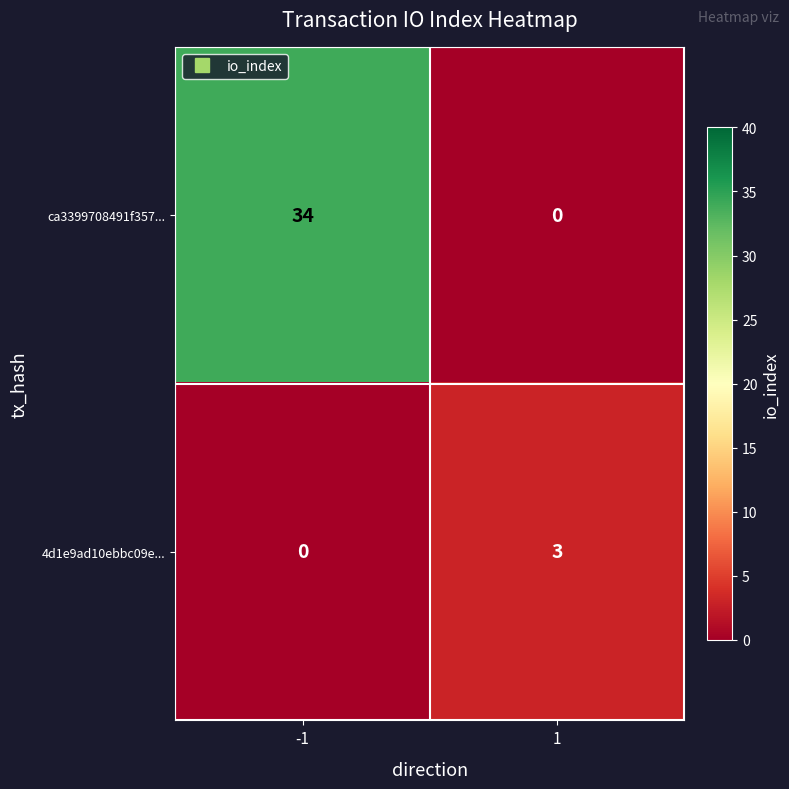

What is the approximate value of ca3399708491f357... at -1?

34